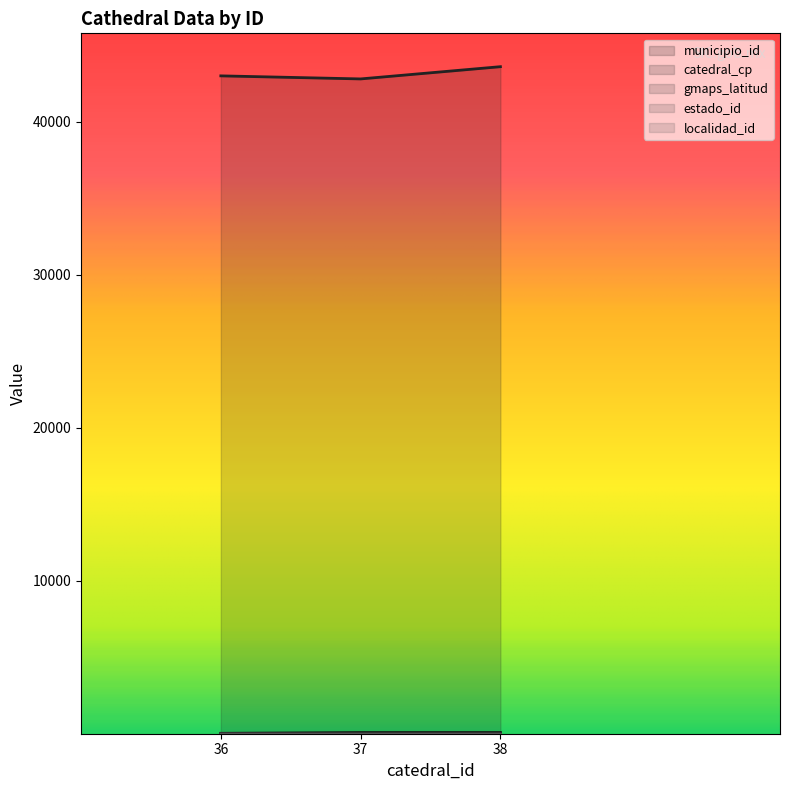

What is the difference between the highest and lowest values at 38?

43599.0